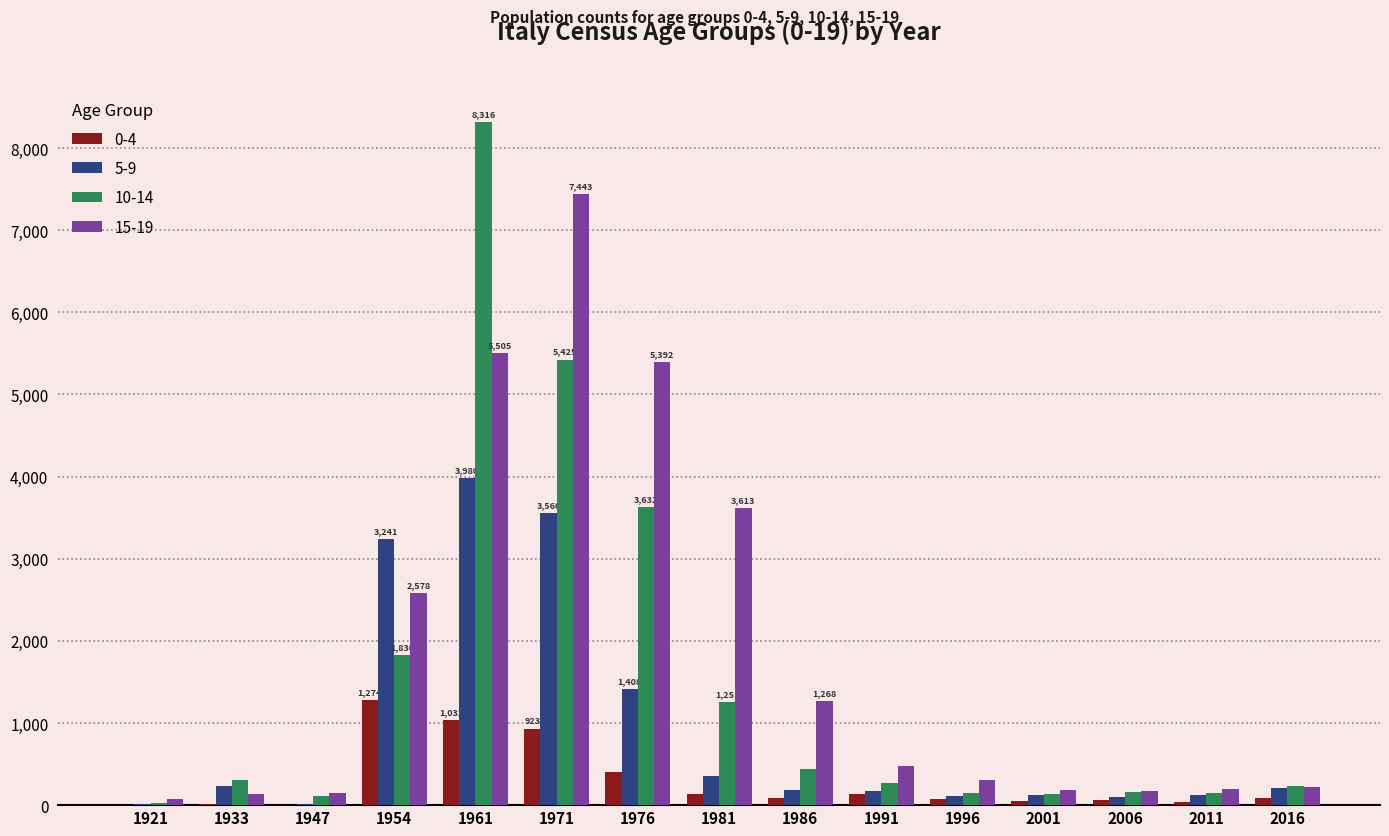

Is the value of 0-4 at 2016 greater than the value of 5-9 at 1954?

No